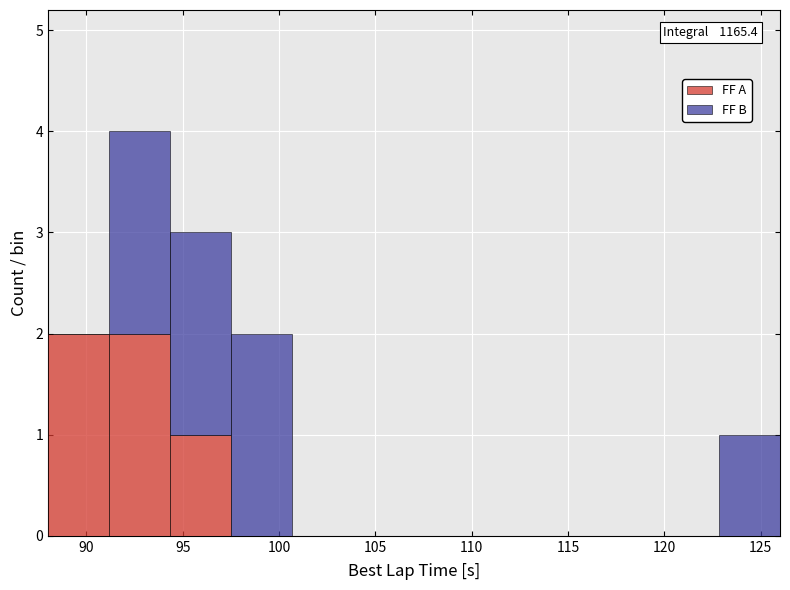

Which range on the x-axis has the tallest stacked bar (by total height)?

91.0 to 94.5